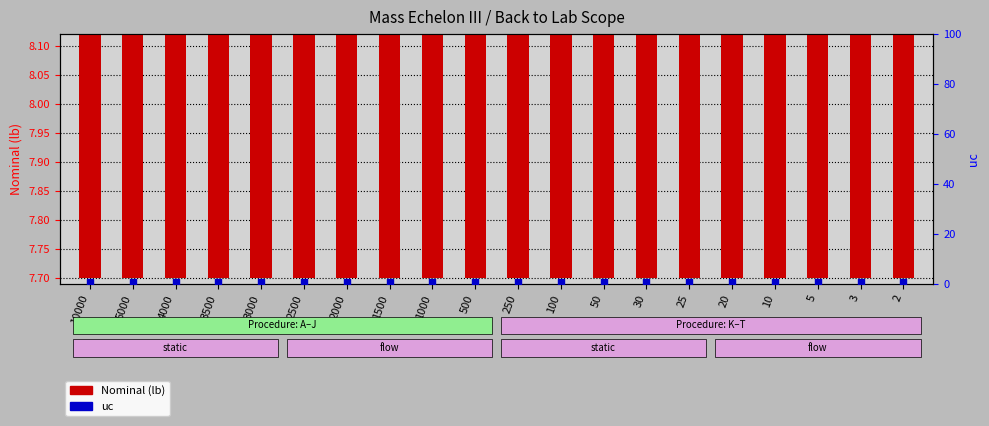

At how many categories does at least one series exceed 3?

20